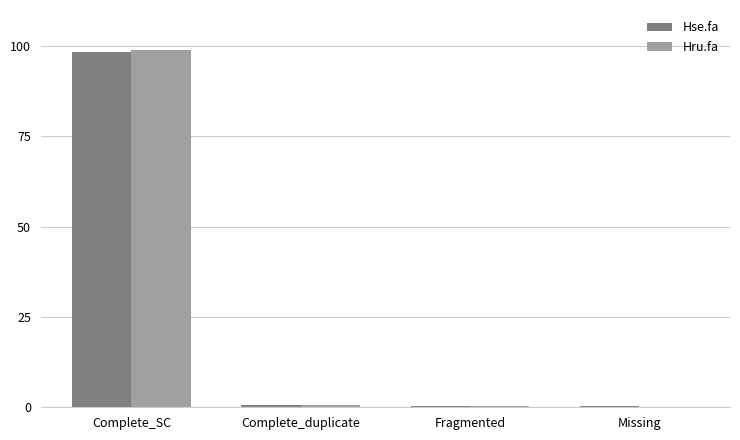

Between Complete_SC and Missing, which series saw the biggest shift?

Hru.fa